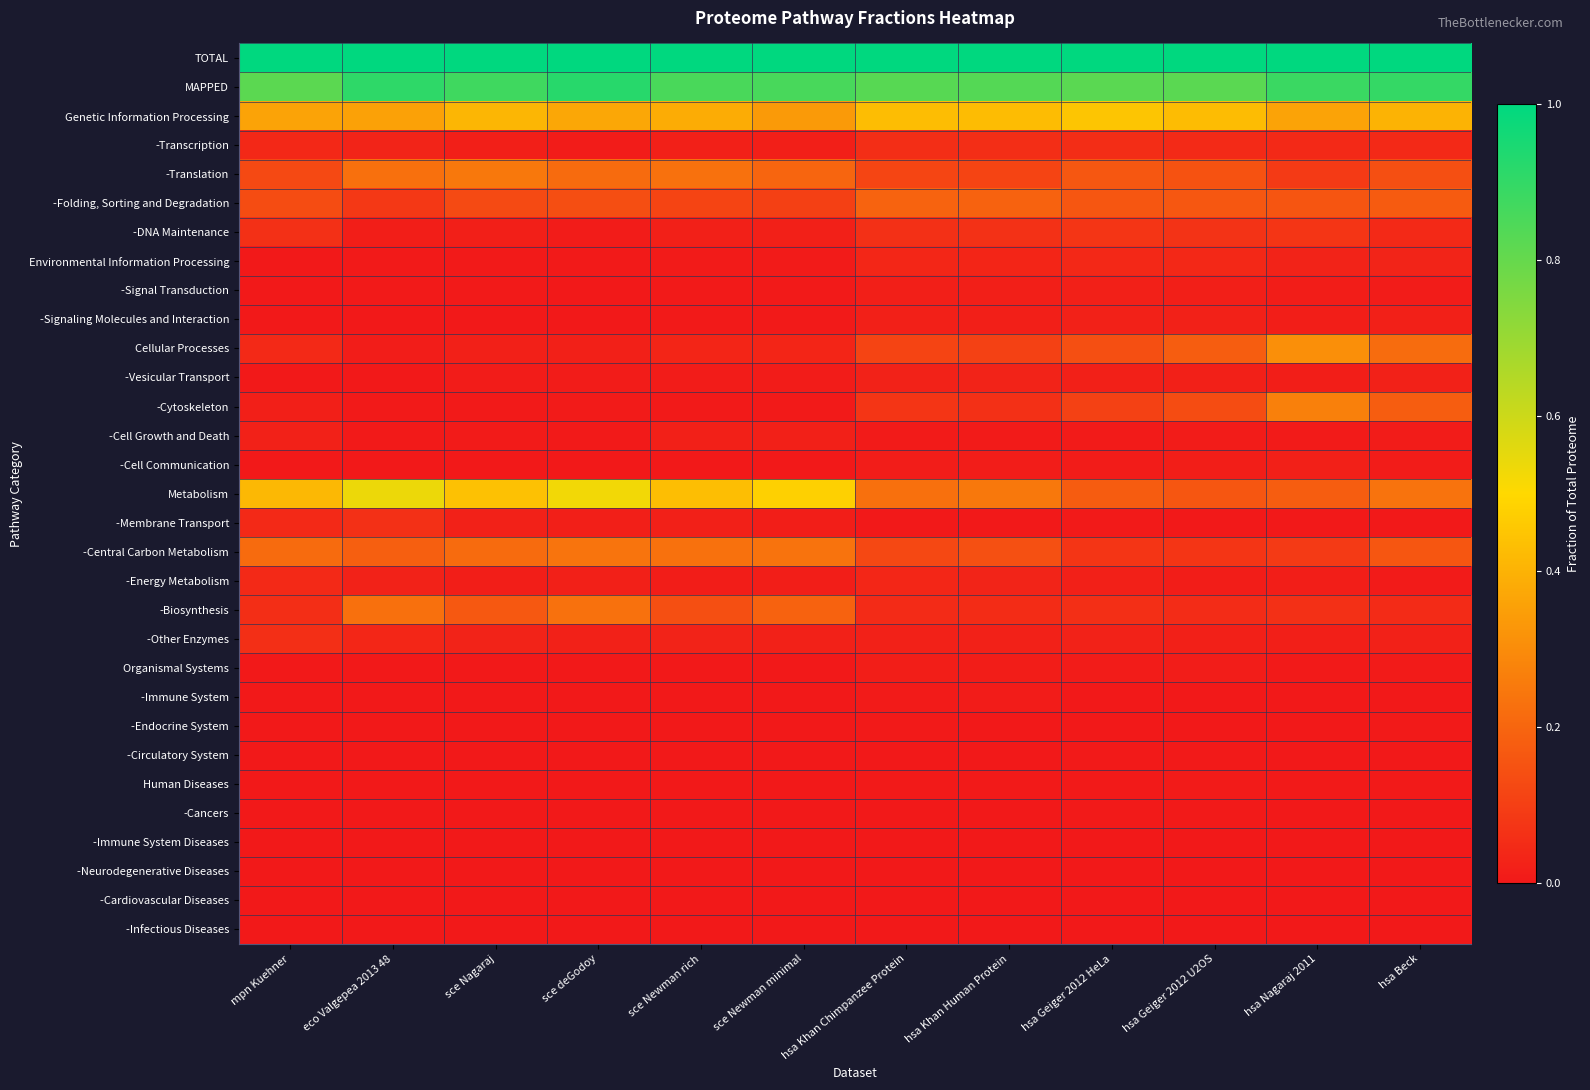

Which series changed the most between eco Valgepea 2013 48 and hsa Geiger 2012 U2OS?

Metabolism